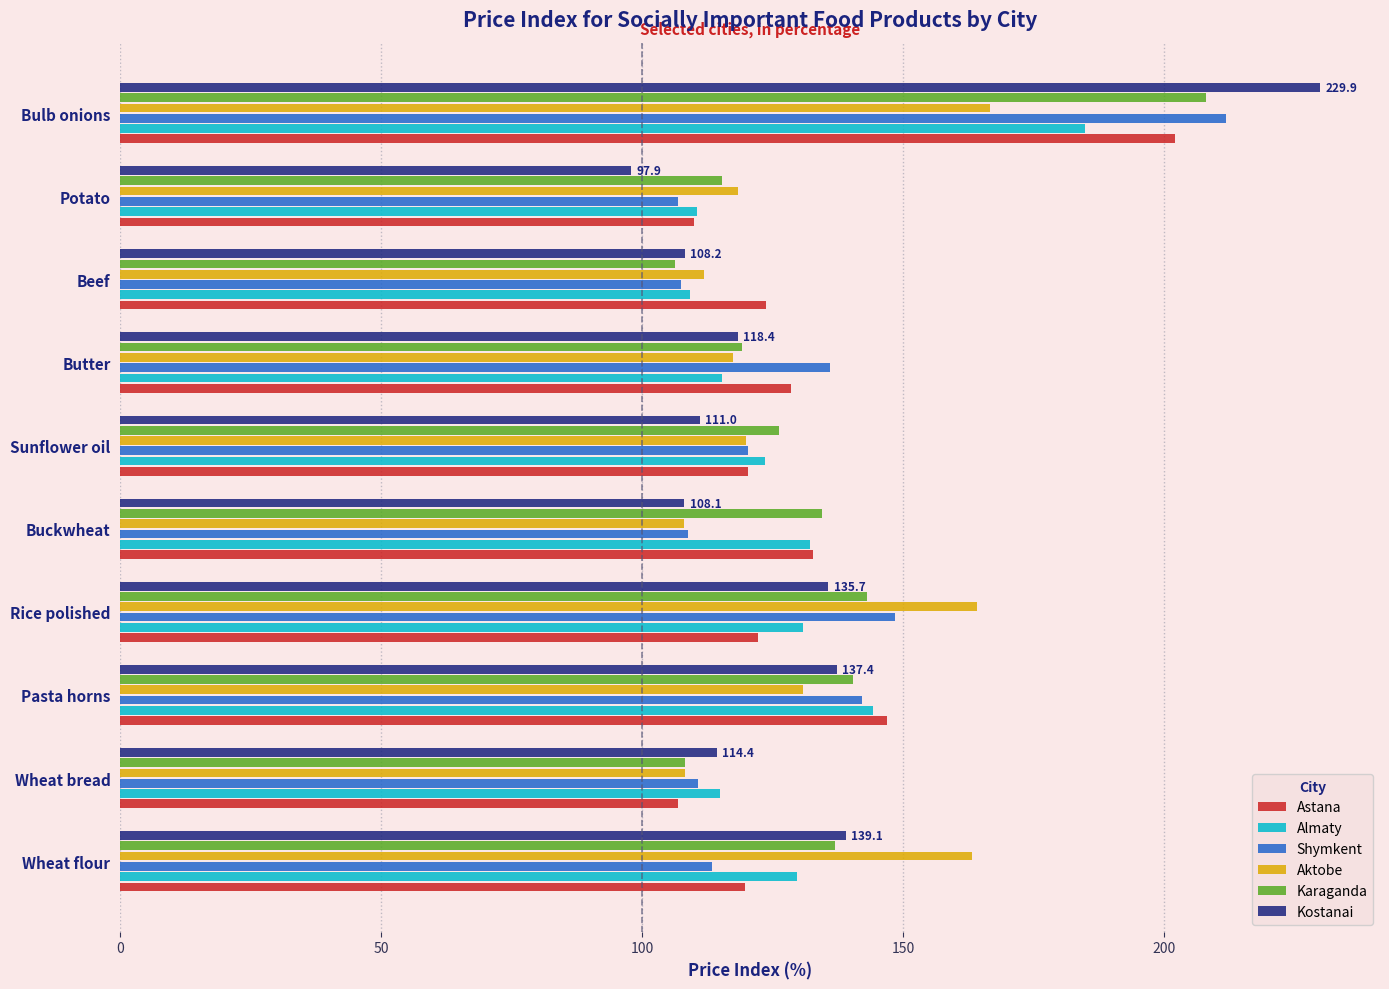

How many values in the Almaty series exceed 129?

5